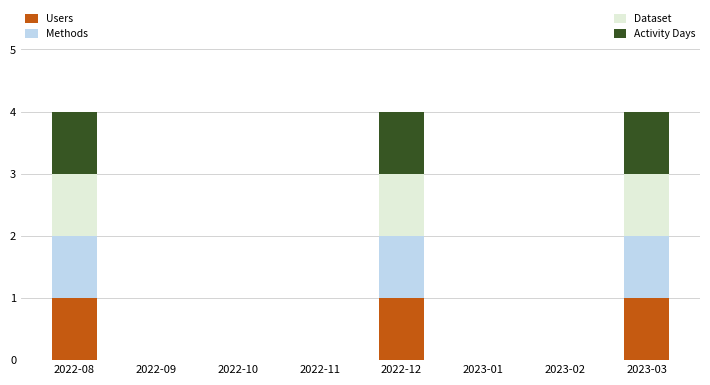

What are all the series names shown in the legend?

Users, Methods, Dataset, Activity Days